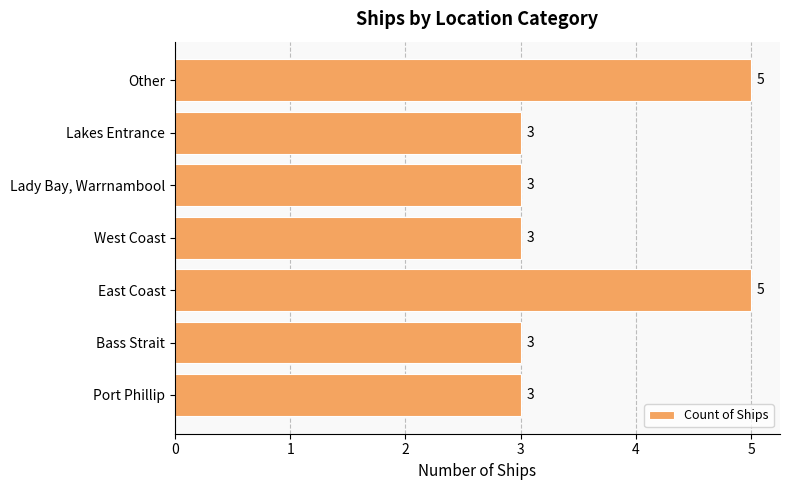

Count the number of values greater than 3.

2